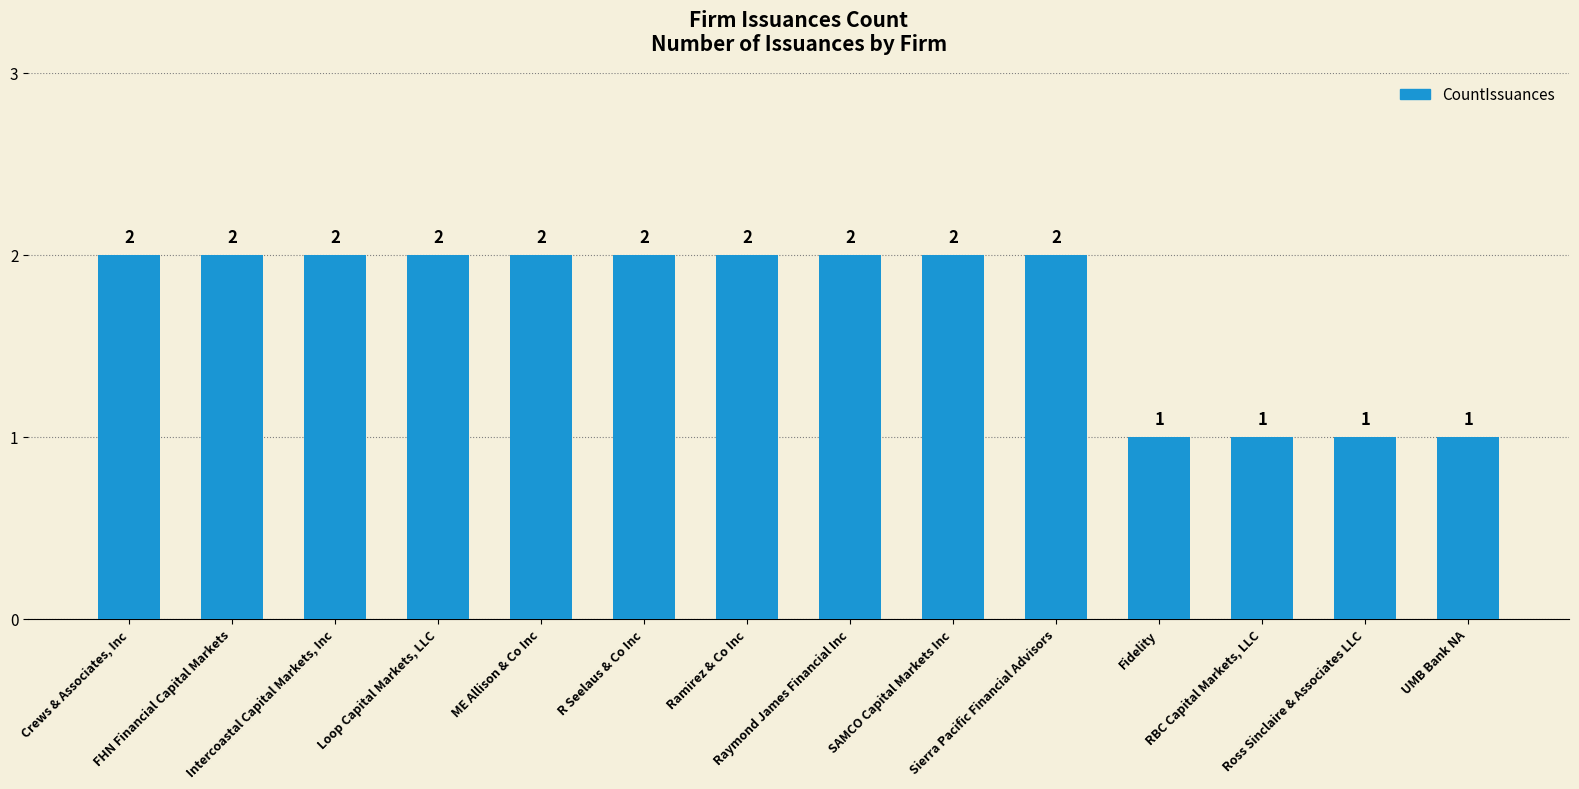

The value at Raymond James Financial Inc is 4. True or false?

False